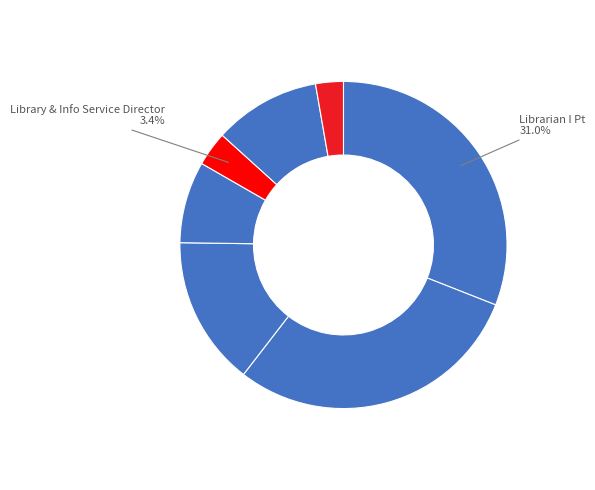

How many segments does this pie chart have?

7